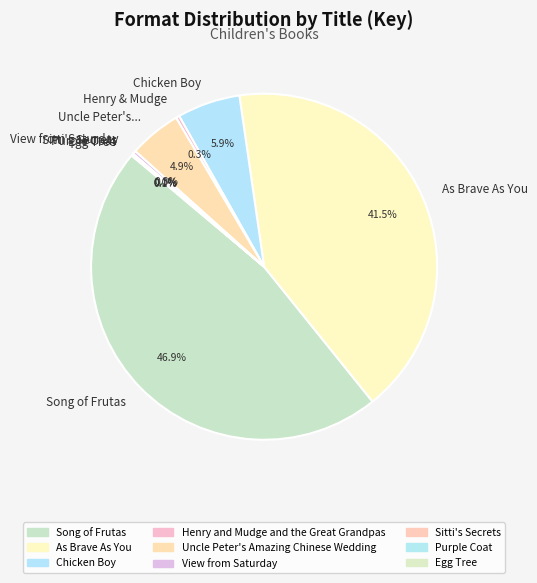

To the nearest percent, what is the difference between the Song of Frutas and As Brave As You slice percentages?

5%